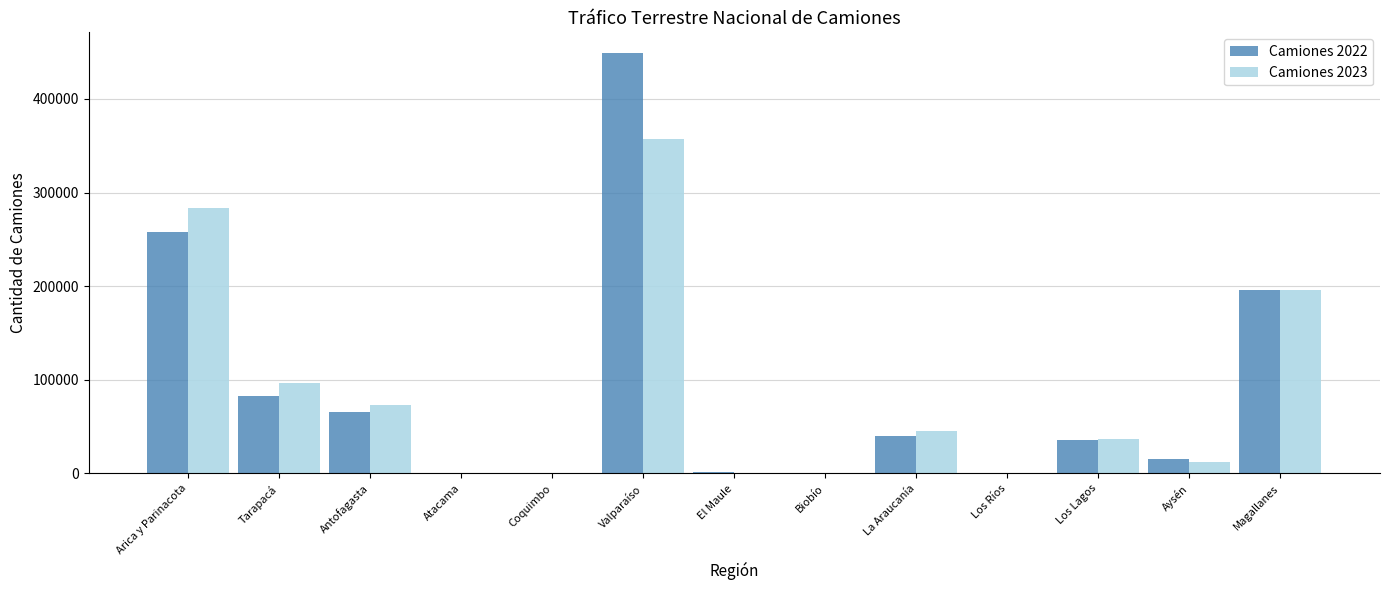

How many groups of bars are there?

13